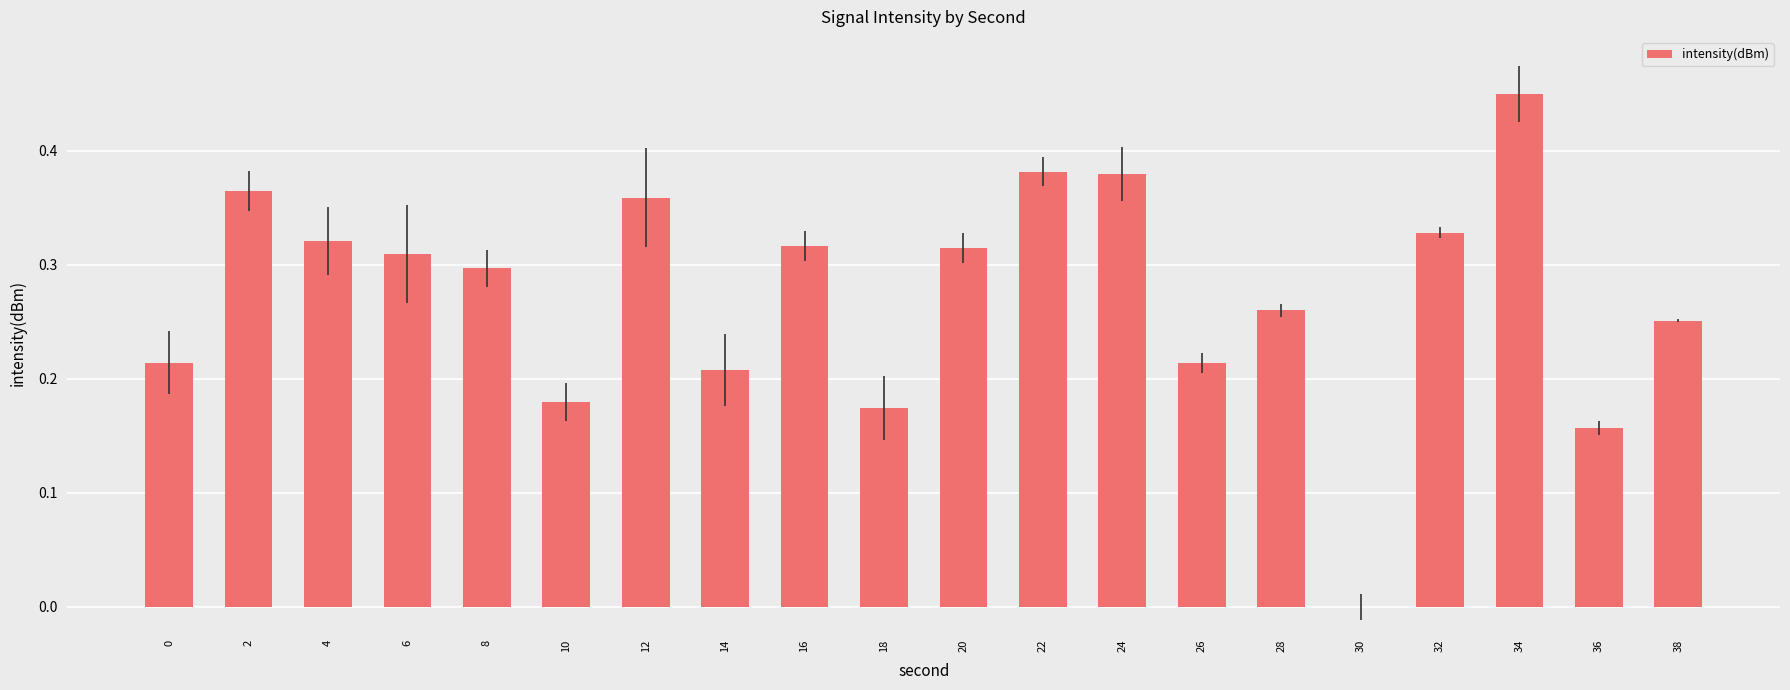

What is the change in value from 20 to 38?

-0.1